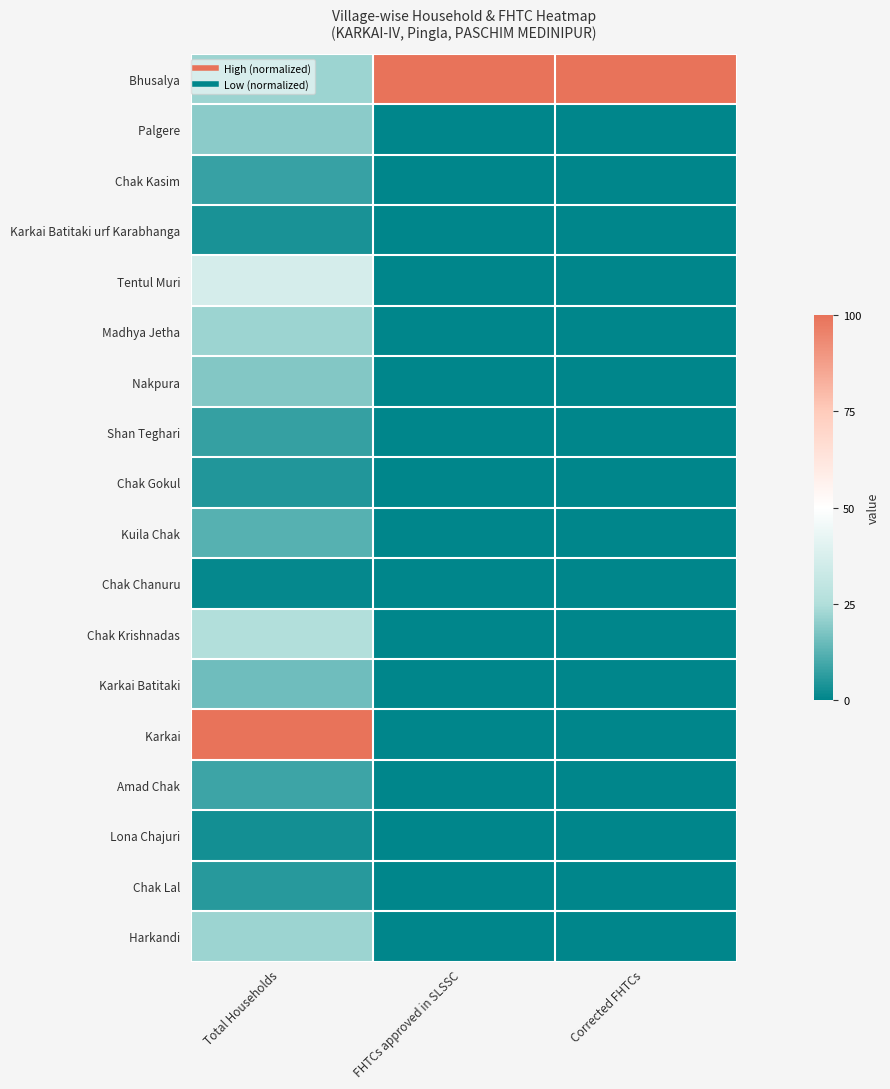

At which category is the sum across all series the highest?

Total Households 